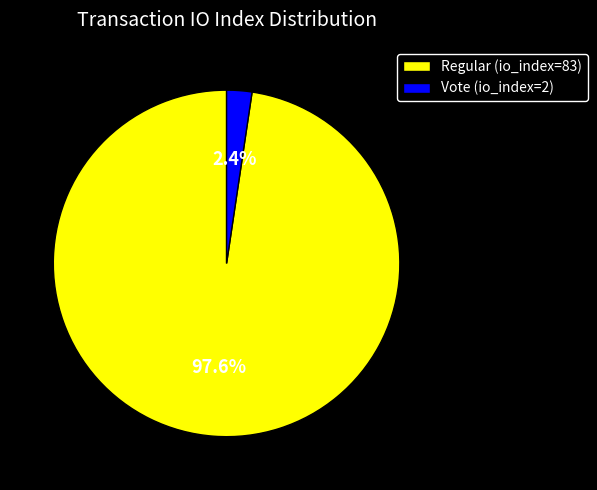

Does any single category account for the majority?

Yes